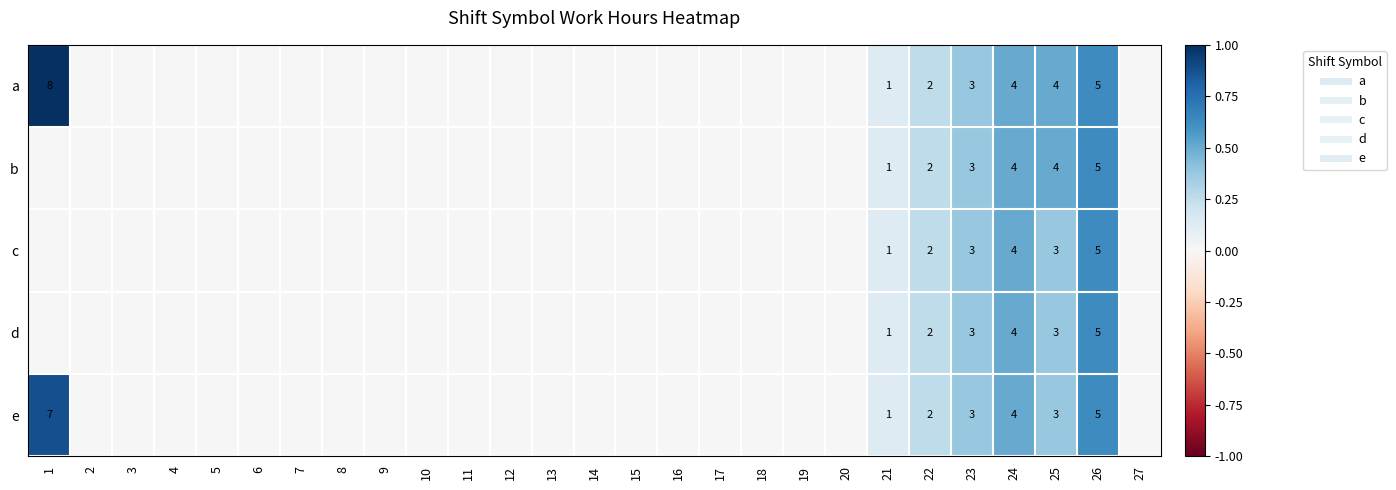

How many series are shown in this chart?

5